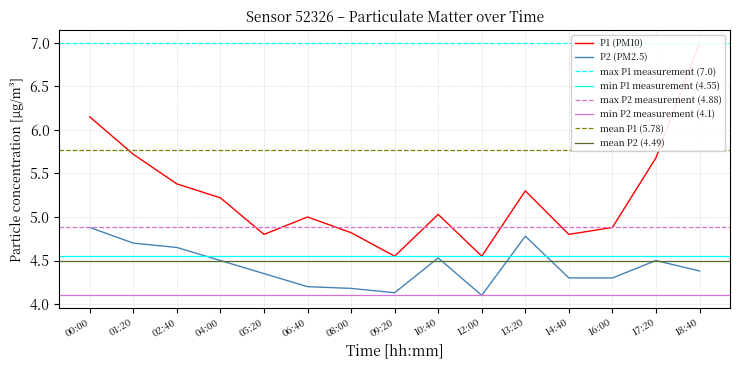

What is the total value across all series at 18:40?

11.4